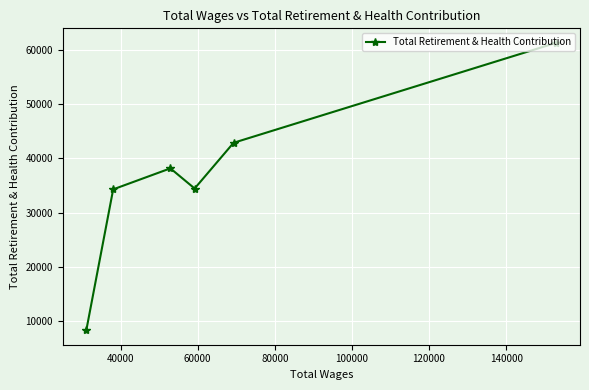

What is the value of the 4th point from the left?

34424